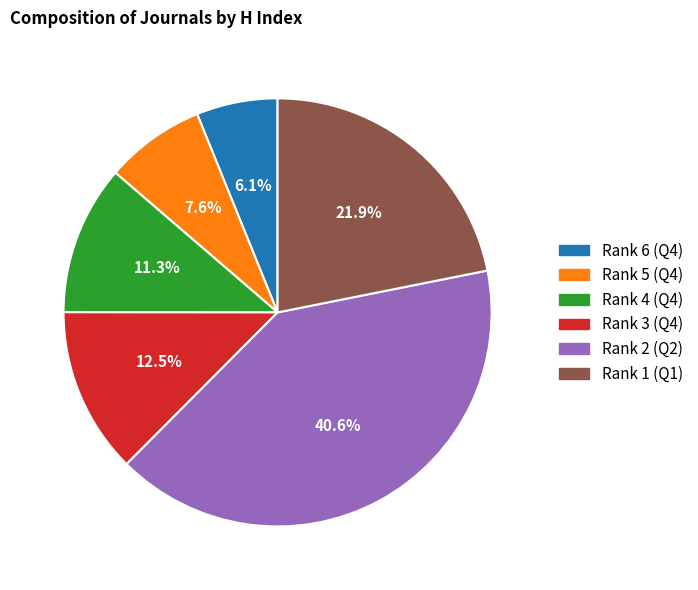

To the nearest percent, what percentage of the pie is Rank 1 (Q1)?

22%